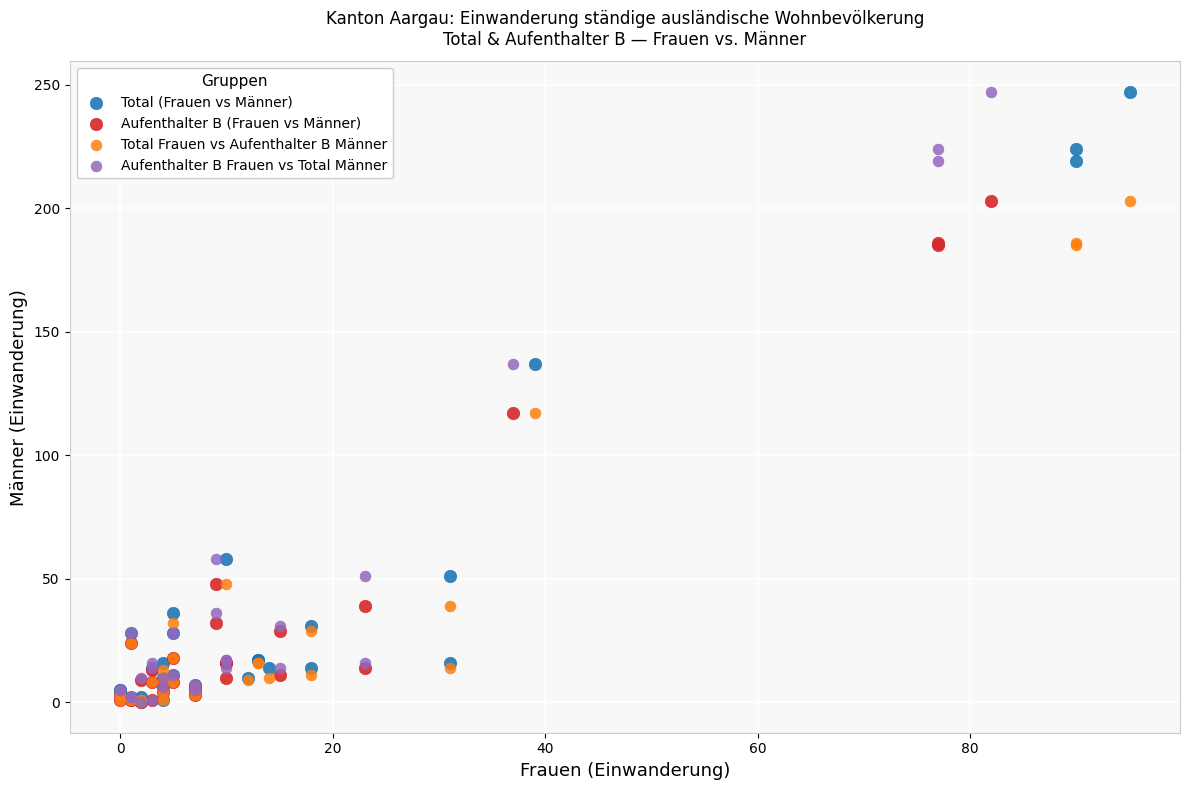

What are all the series names shown in the legend?

Total (Frauen vs Männer), Aufenthalter B (Frauen vs Männer), Total Frauen vs Aufenthalter B Männer, Aufenthalter B Frauen vs Total Männer